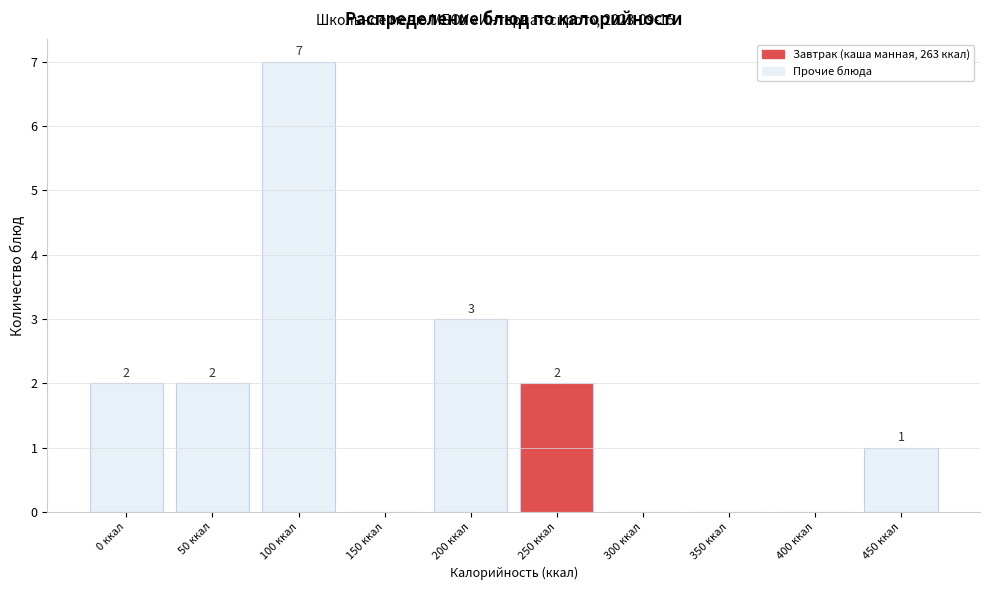

Reading left to right, list all the values displayed in this chart.

0 ккал=2	50 ккал=2	100 ккал=7	150 ккал=0	200 ккал=3	250 ккал=2	300 ккал=0	350 ккал=0	400 ккал=0	450 ккал=1